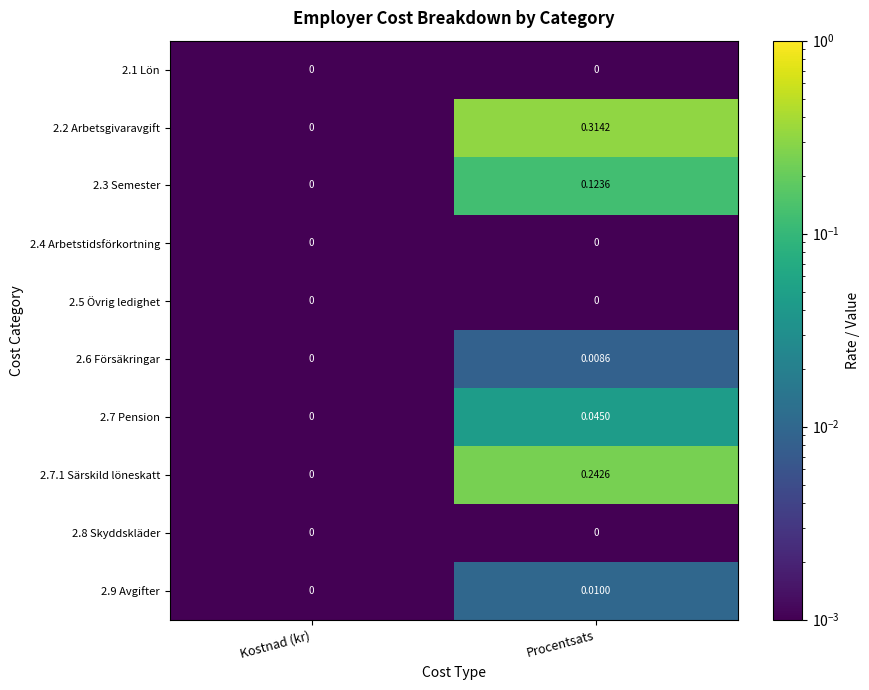

At which category is the sum across all series the highest?

Procentsats